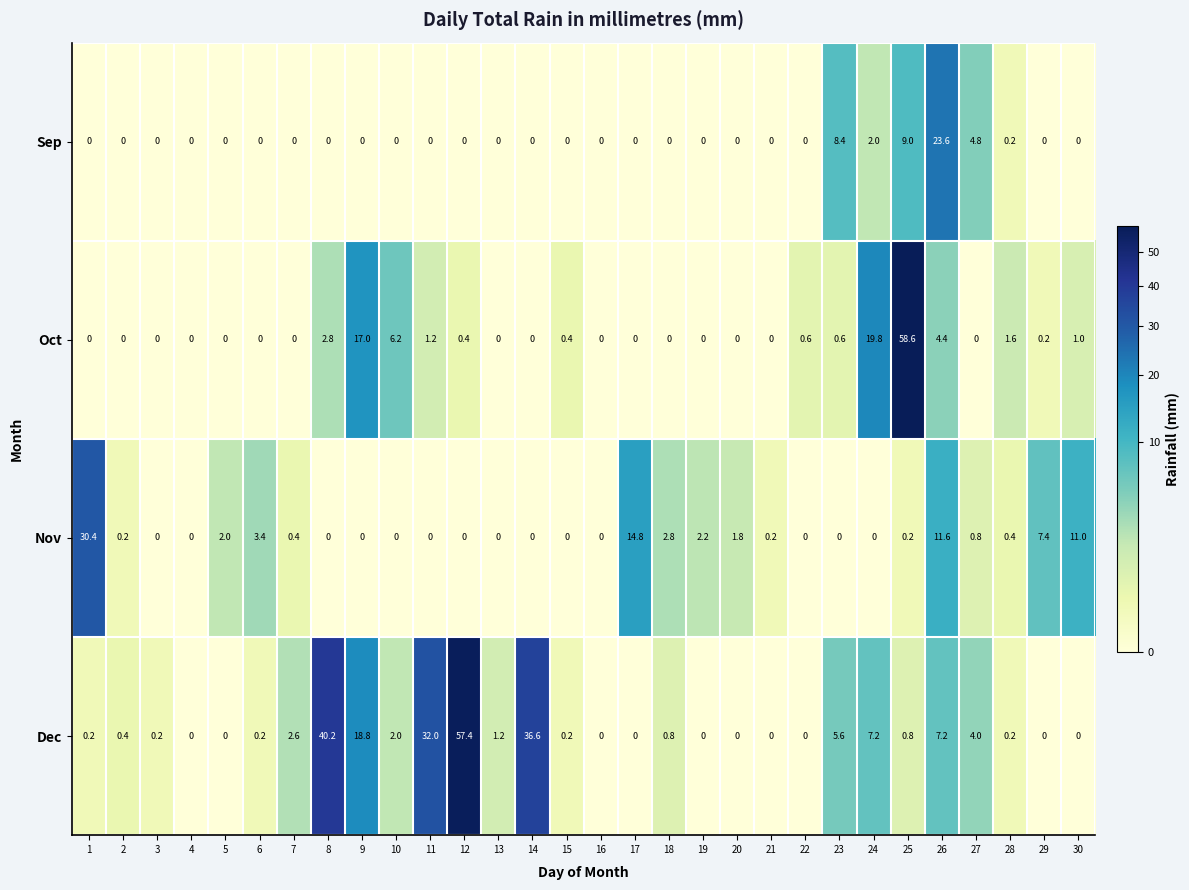

Between 12 and 22, which series saw the biggest shift?

Dec